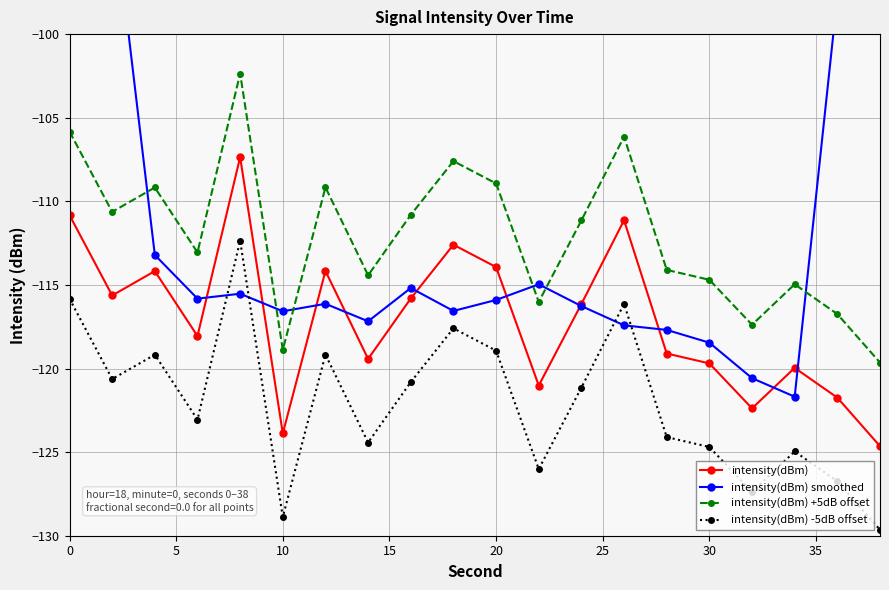

True or false: intensity(dBm) and intensity(dBm) -5dB offset cross at least once.

False